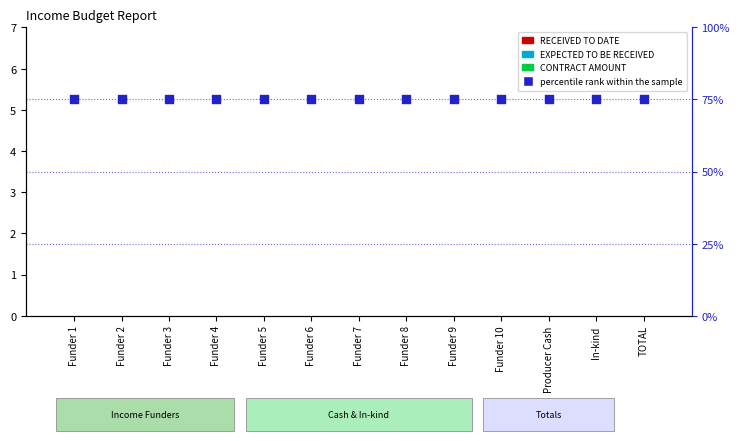

Which series contains the lowest Y value?

RECEIVED TO DATE